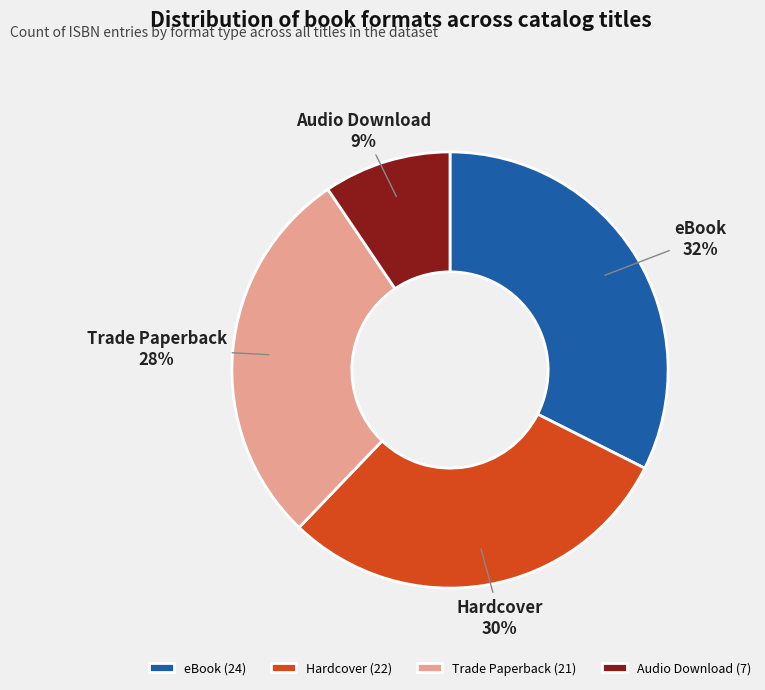

Which has a higher value, Hardcover or eBook?

eBook